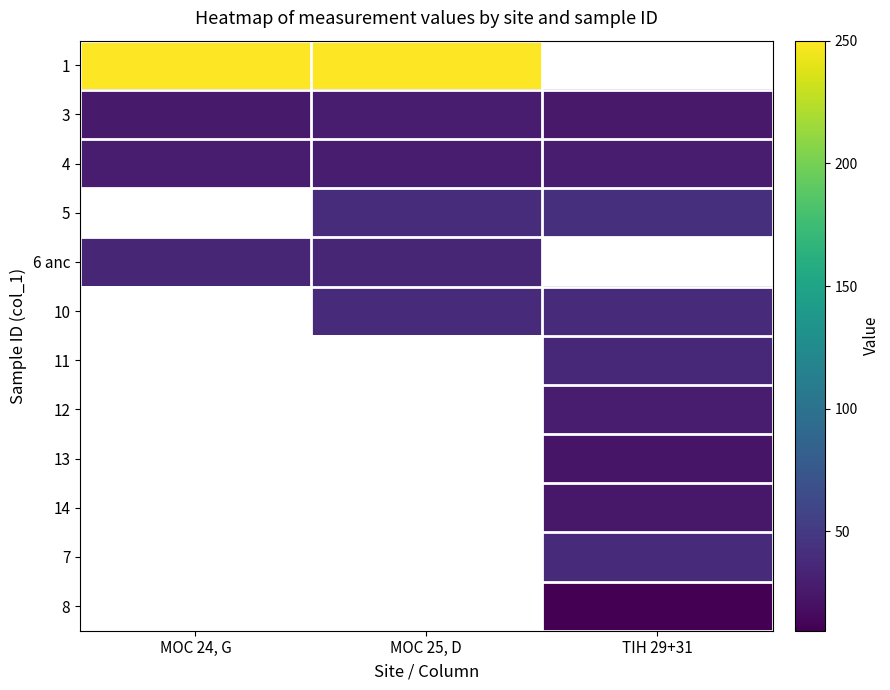

Is the value of 13 at MOC 25, D greater than the value of 10 at TIH 29+31?

No